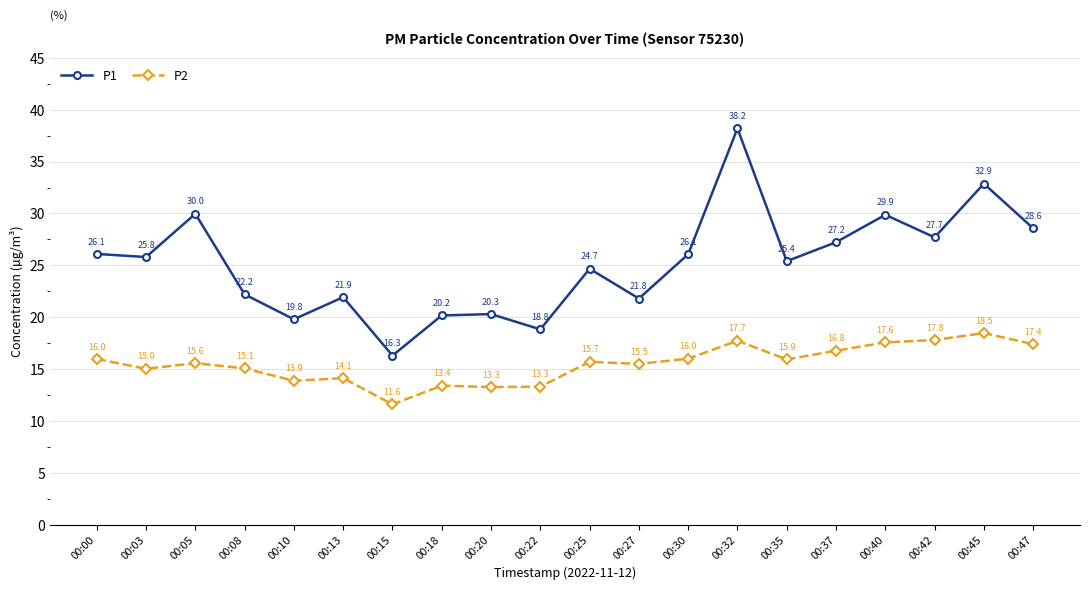

What is the difference between the highest and lowest values at 00:45?

14.4